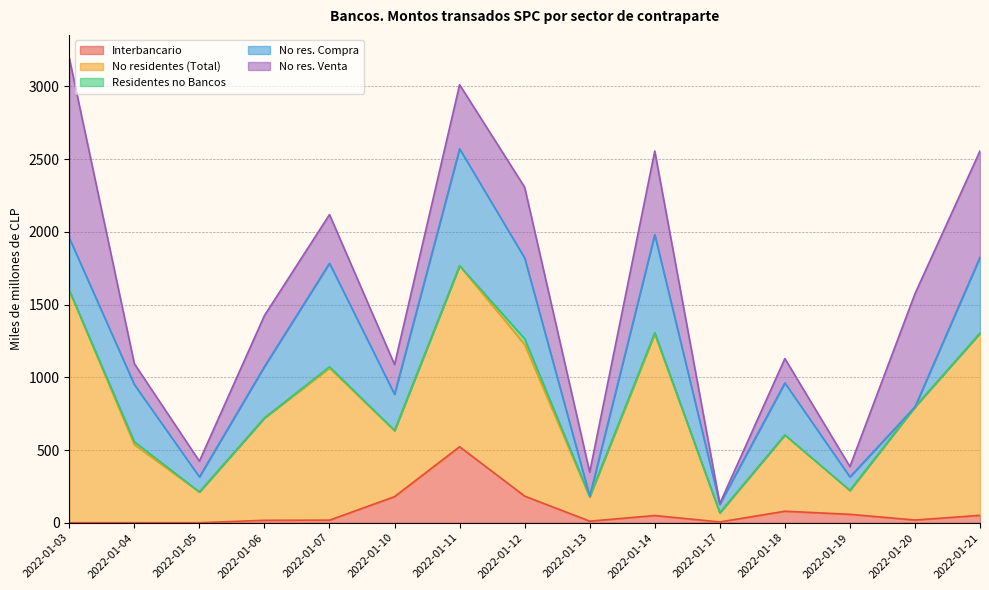

List the series in order of their peak value, highest first.

No residentes (Total), No res. Venta, No res. Compra, Interbancario, Residentes no Bancos